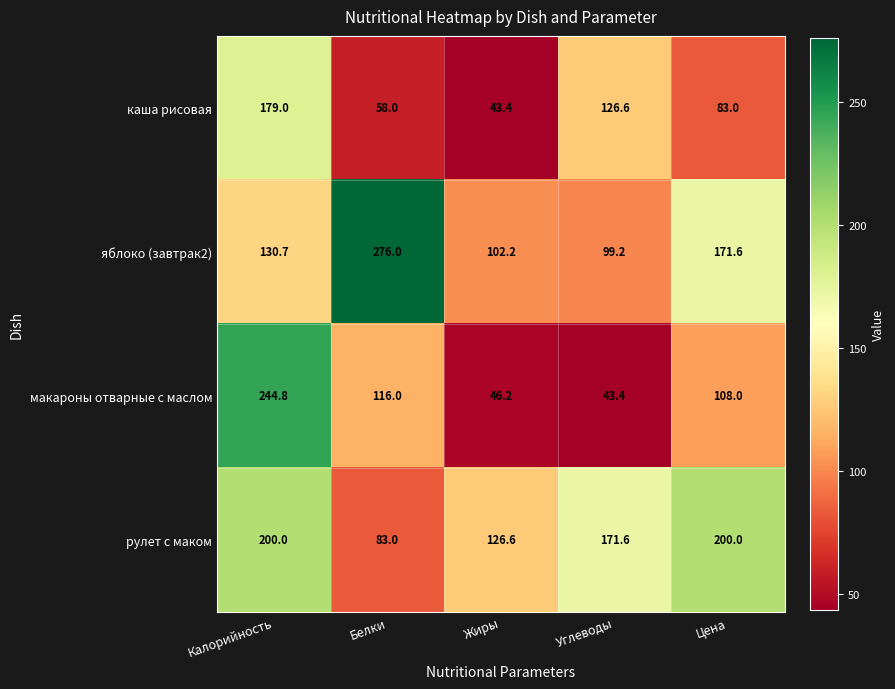

Which series has the widest spread of values?

макароны отварные с маслом